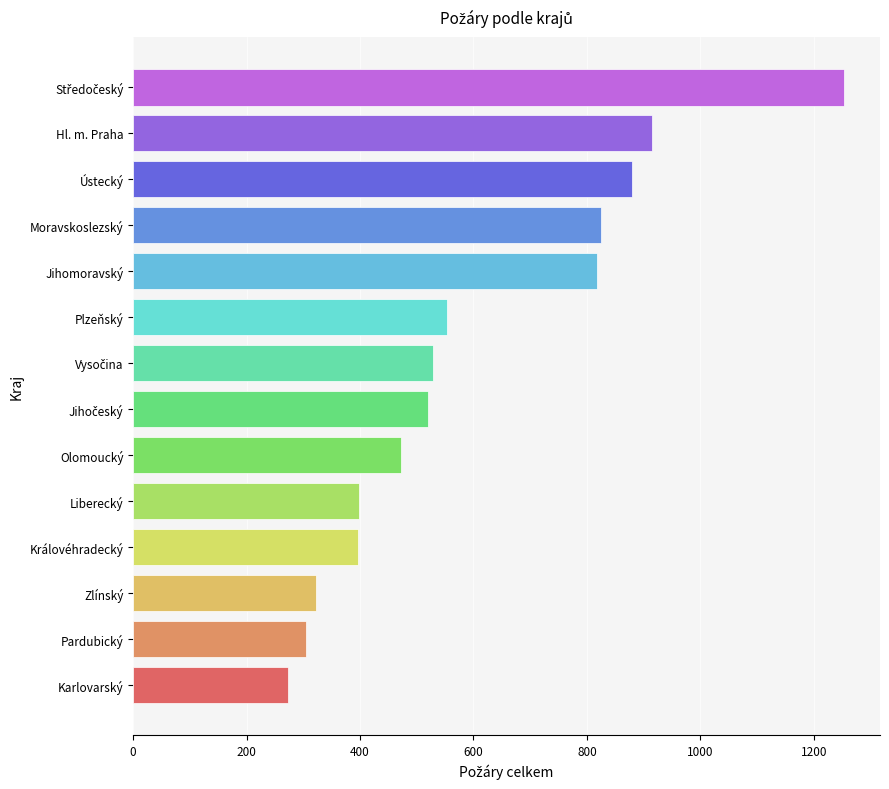

Approximately how many times larger is the value at Olomoucký compared to Moravskoslezský?

0.6